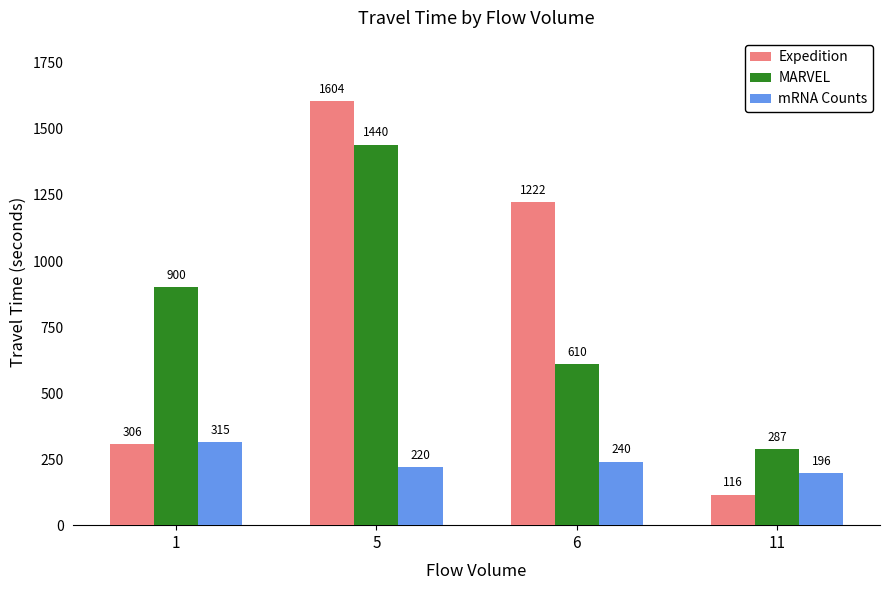

What is the difference between the MARVEL values at 5 and 11?

1153